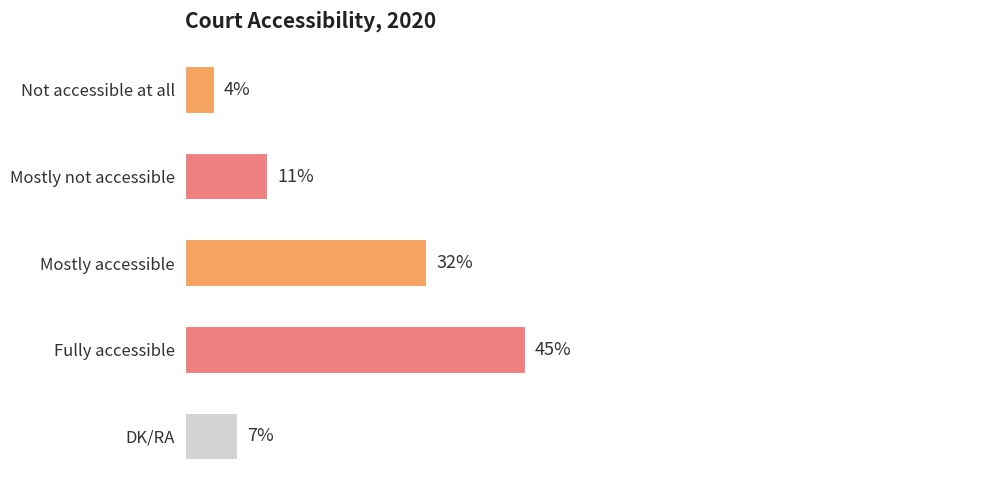

List the labels in order of value, smallest first.

Not accessible at all, DK/RA, Mostly not accessible, Mostly accessible, Fully accessible